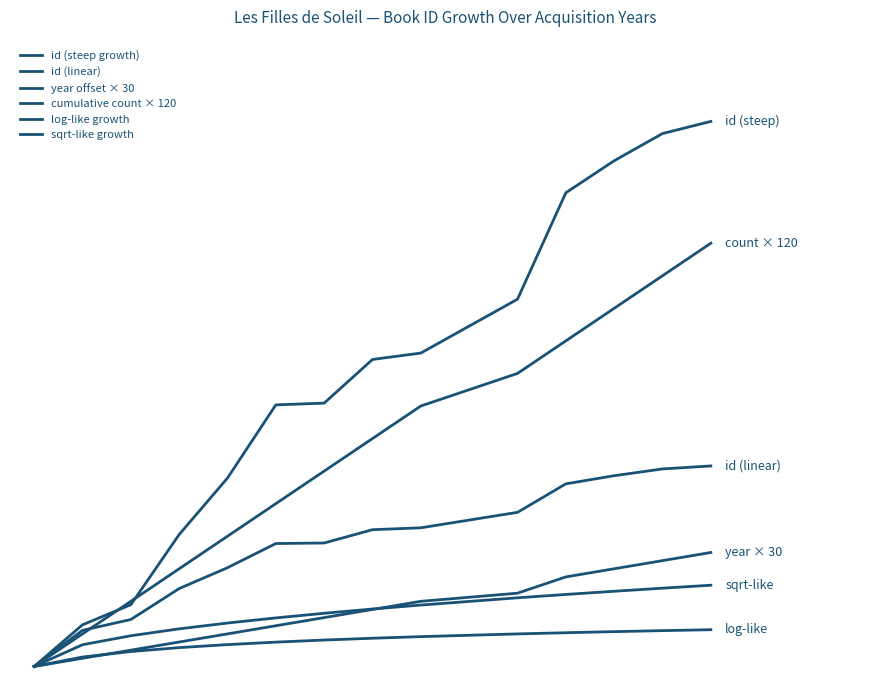

Reading left to right, transcribe all the data shown in this chart.

id (steep growth): 0.0	153.4	227.5	486.2	694.5	964.2	970.5	1131.5	1155.1	1353.7	1745.9	1863.9	1964.3	2008.9
id (linear): 0.0	133.0	173.0	287.0	364.0	453.0	455.0	504.0	511.0	568.0	673.0	703.0	728.0	739.0
year offset × 30: 0.0	30.0	60.0	90.0	120.0	150.0	180.0	210.0	240.0	270.0	330.0	360.0	390.0	420.0
cumulative count × 120: 0.0	120.0	240.0	360.0	480.0	600.0	720.0	840.0	960.0	1080.0	1200.0	1320.0	1440.0	1560.0
log-like growth: 0.0	34.7	54.9	69.3	80.5	89.6	97.3	104.0	109.9	119.9	124.2	128.2	132.0	135.4
sqrt-like growth: 0.0	80.0	113.1	138.6	160.0	178.9	196.0	211.7	226.3	253.0	265.3	277.1	288.4	299.3